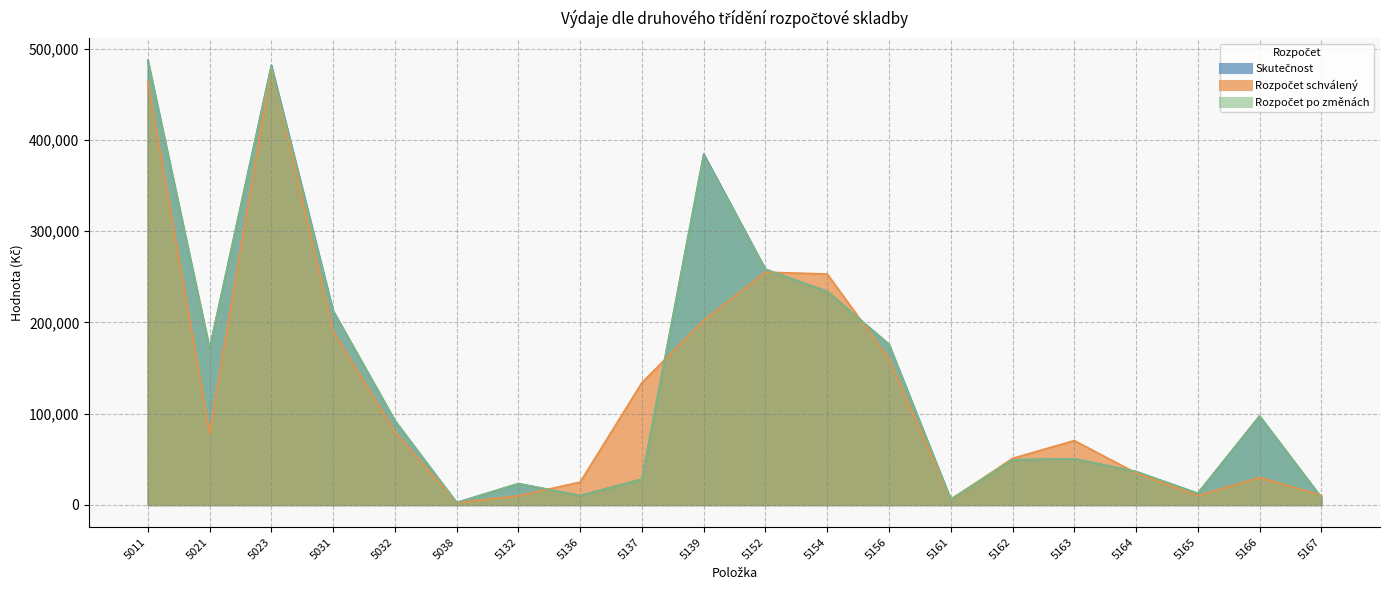

How many data points does each series have?

20